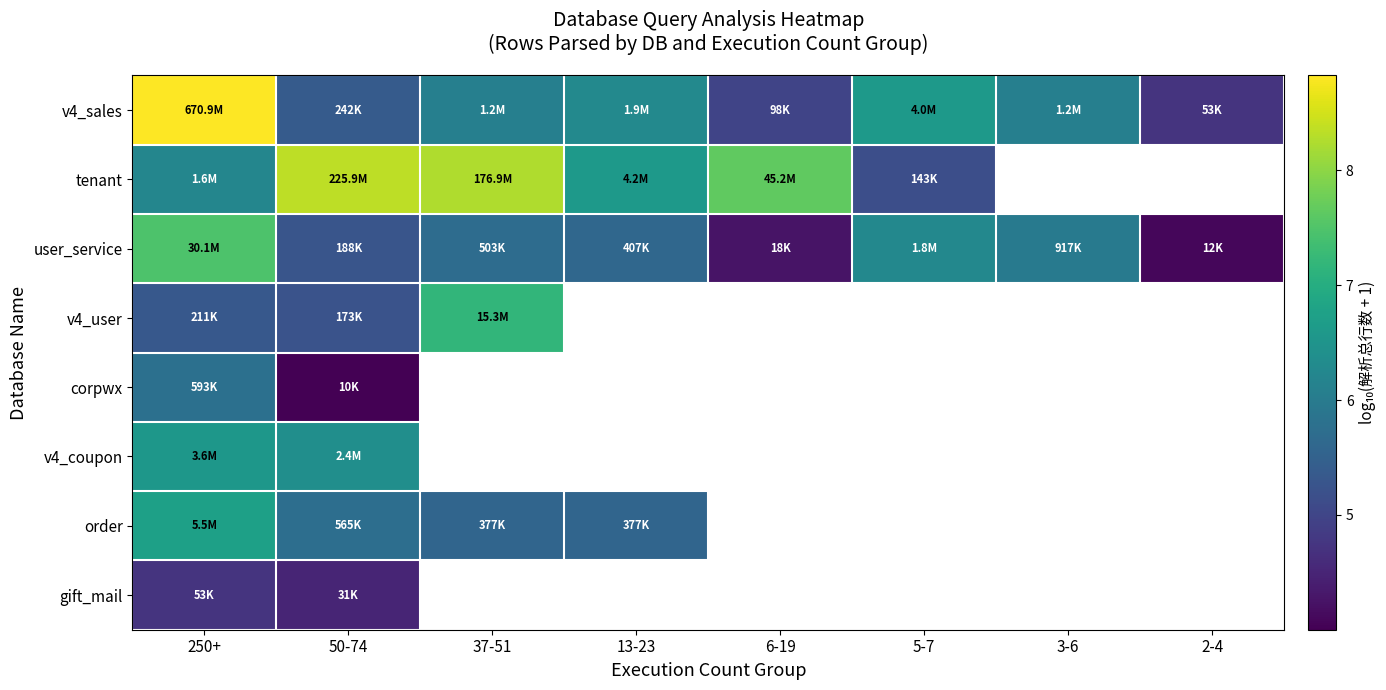

Rank the series at 50-74 from lowest to highest value.

corpwx, gift_mail, v4_user, user_service, v4_sales, order, v4_coupon, tenant